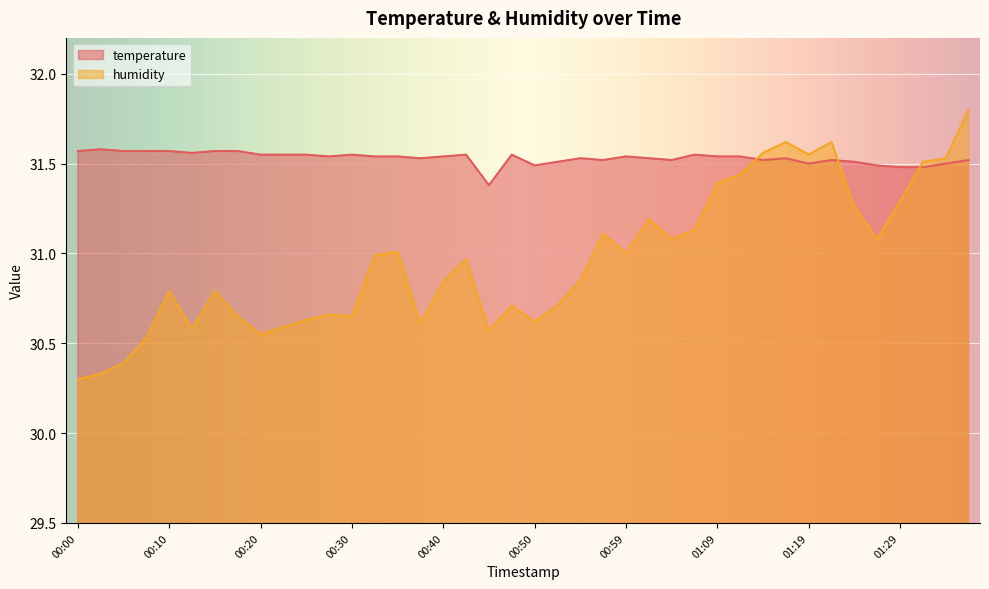

How many times do temperature and humidity cross each other?

3